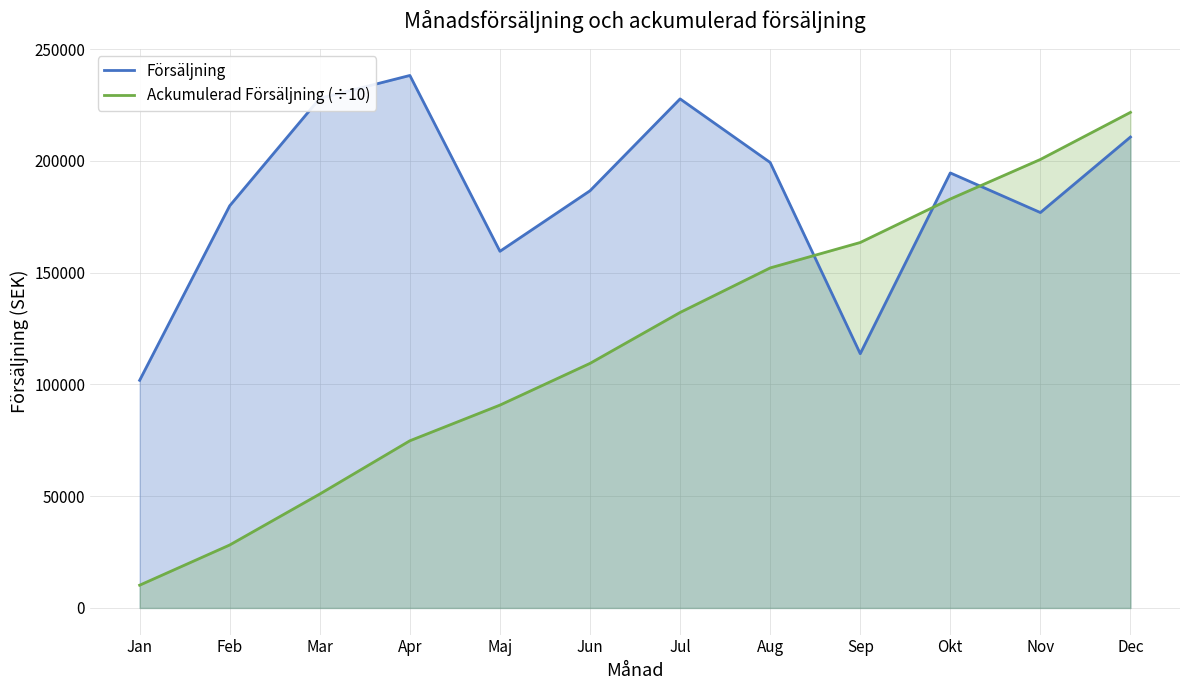

What is the average value of the Ackumulerad Försäljning (÷10) series?

118095.0